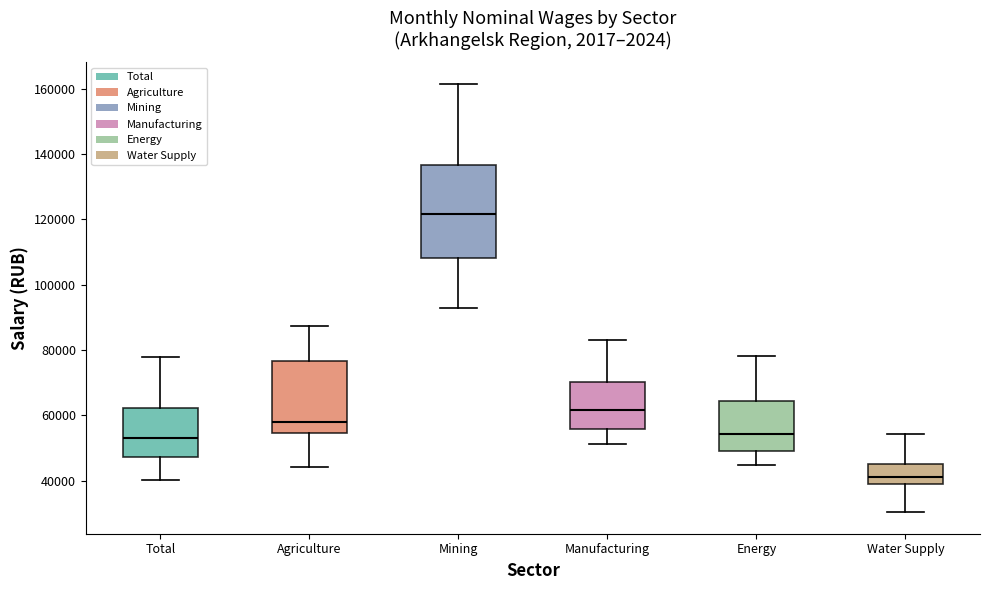

Reading left to right, transcribe this box plot: for each box, give where its median line is, the range the box spans, and where its two whiskers end, as read against the y-axis. The values are not printed on the chart, so give them approximately, as read against the axis.

Total: median 54000, box 48000 to 62000, whiskers 40000 to 78000
Agriculture: median 58000, box 54000 to 76000, whiskers 44000 to 88000
Mining: median 122000, box 108000 to 136000, whiskers 92000 to 162000
Manufacturing: median 62000, box 56000 to 70000, whiskers 52000 to 82000
Energy: median 54000, box 50000 to 64000, whiskers 44000 to 78000
Water Supply: median 42000, box 38000 to 46000, whiskers 30000 to 54000